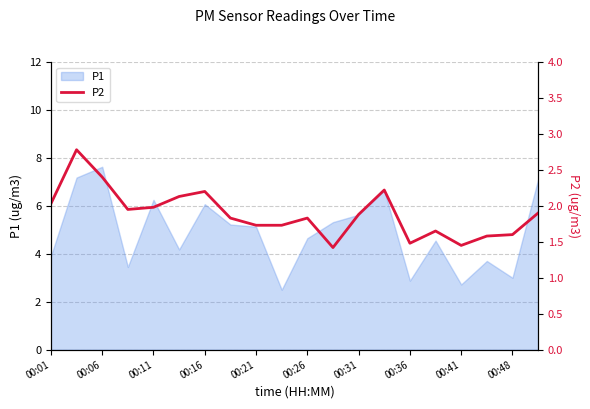

What is the value of the 10th point from the left?

1.7